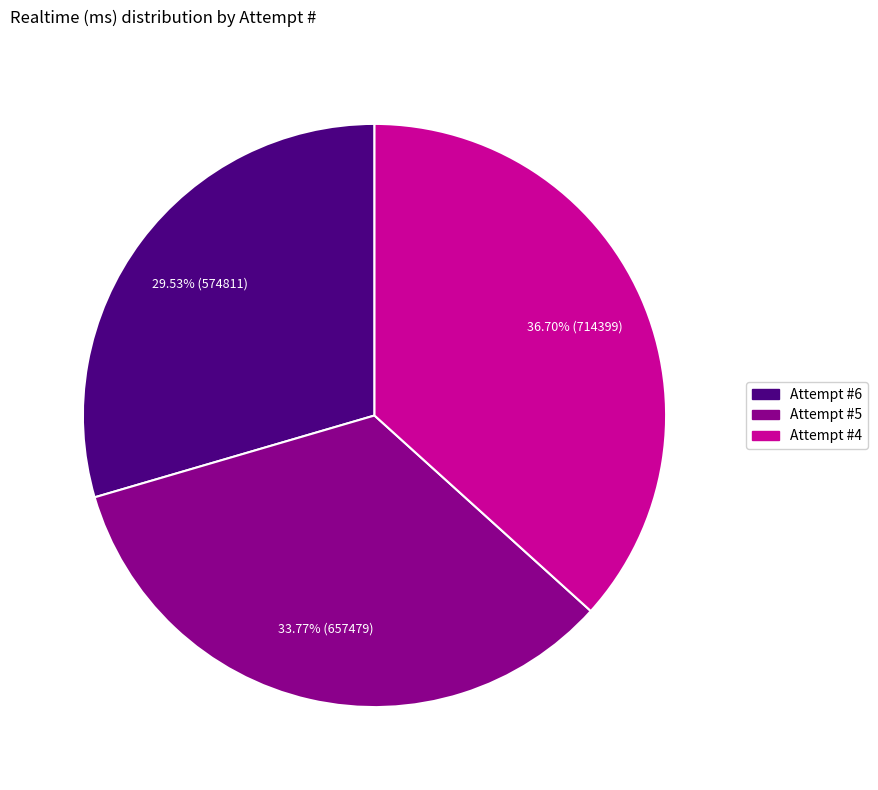

To the nearest percent, what percentage of the pie is Attempt #5?

34%